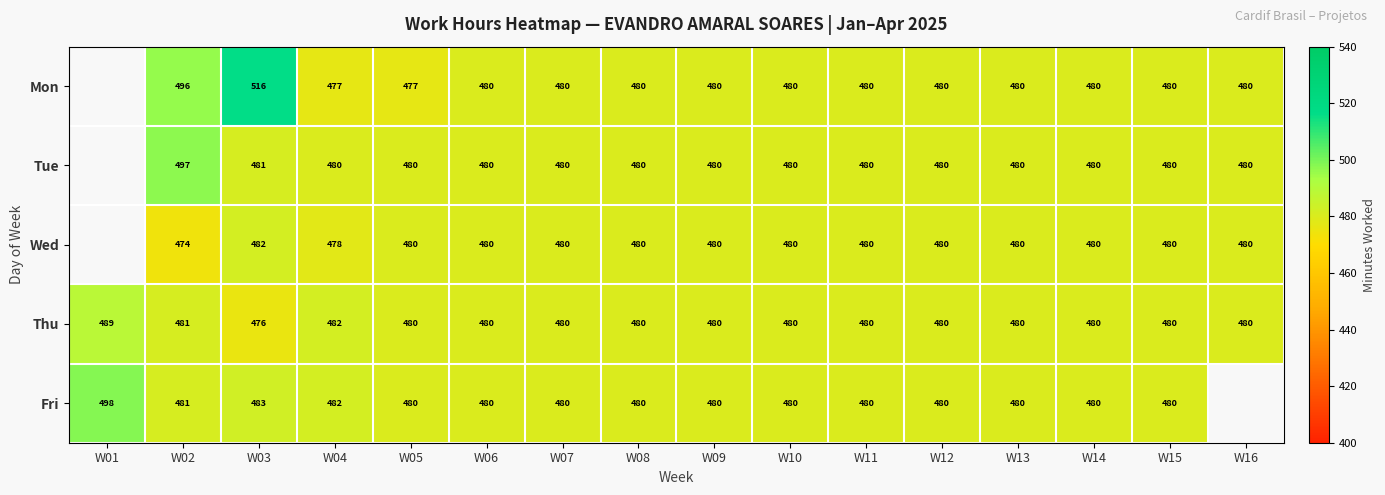

True or false: Wed has a value of 241.6 at W15.

False